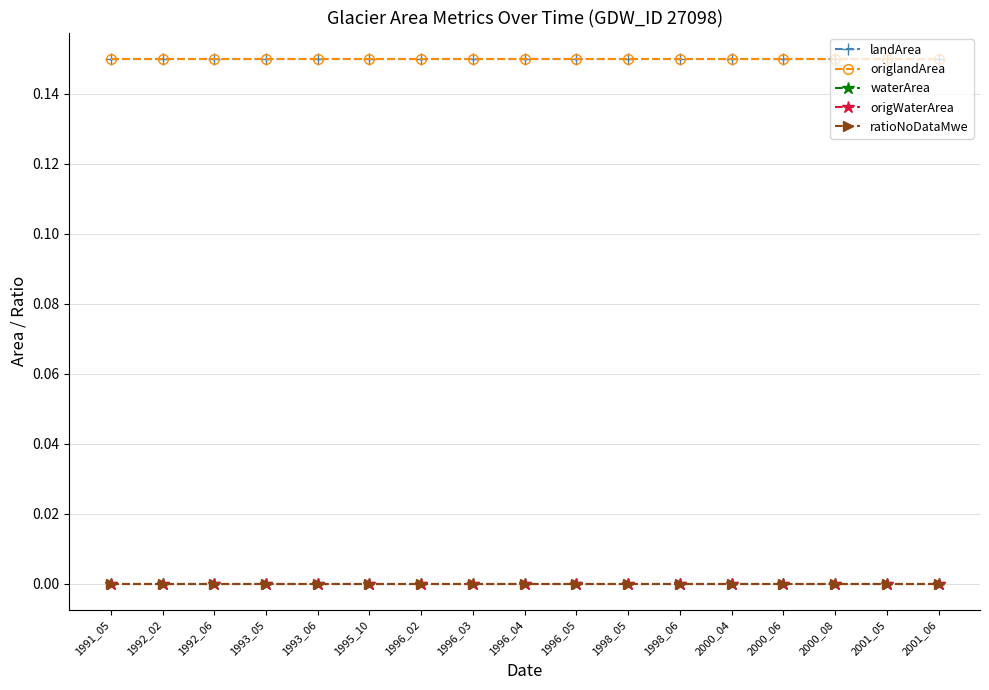

Is it true that landArea equals 0.2 at 2000_04?

False